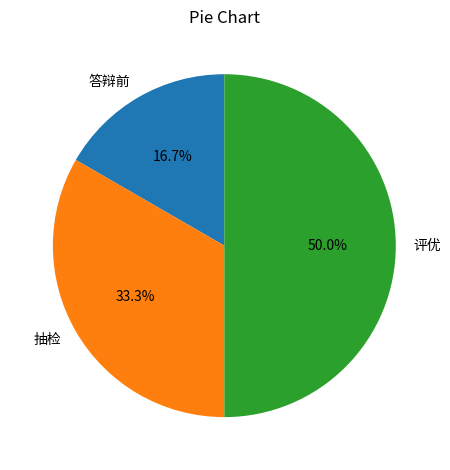

How much of the chart is everything except 答辩前?

83.3%